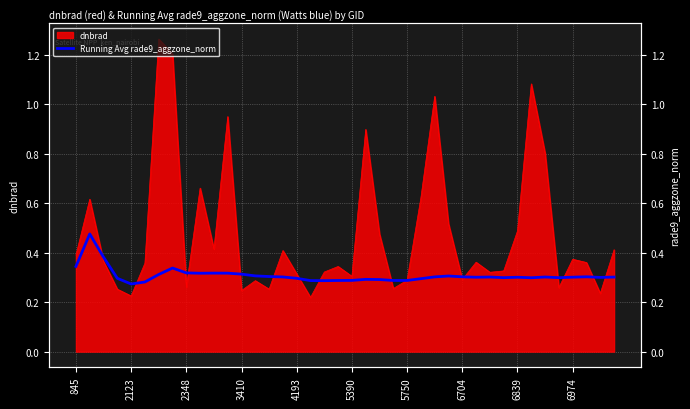

True or false: the data shows 0.3 at 31.

True